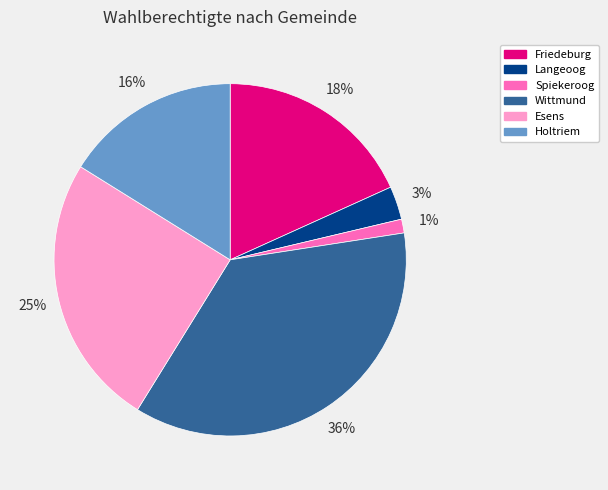

To the nearest percent, what is the difference between the largest and smallest slice percentages?

35%